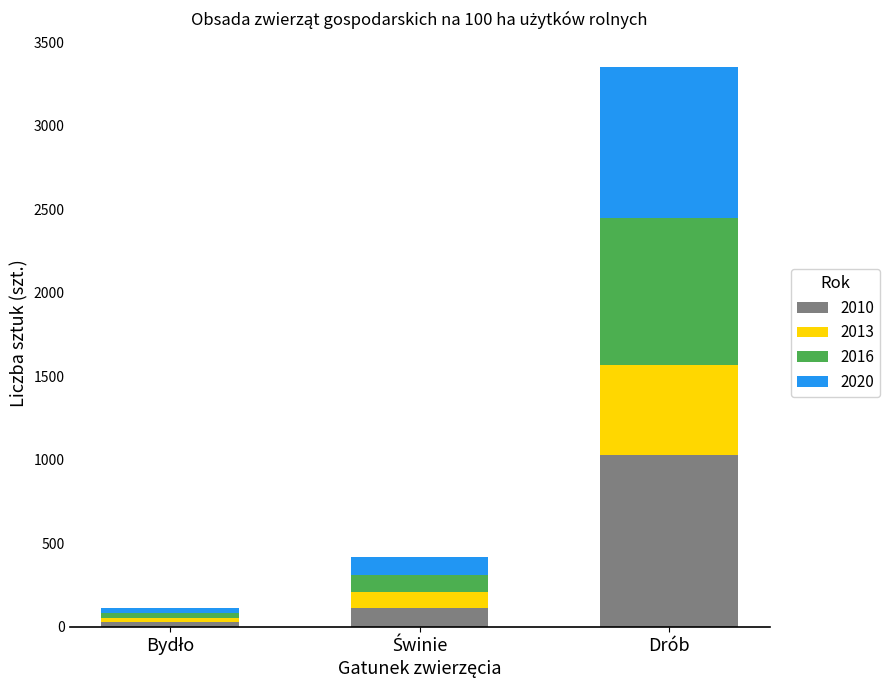

At which category is the sum across all series the highest?

Drób